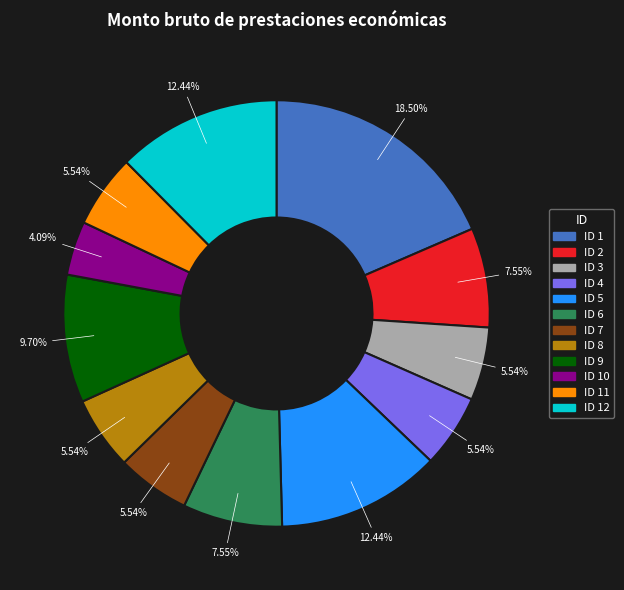

Which has a higher value, ID 6 or ID 1?

ID 1